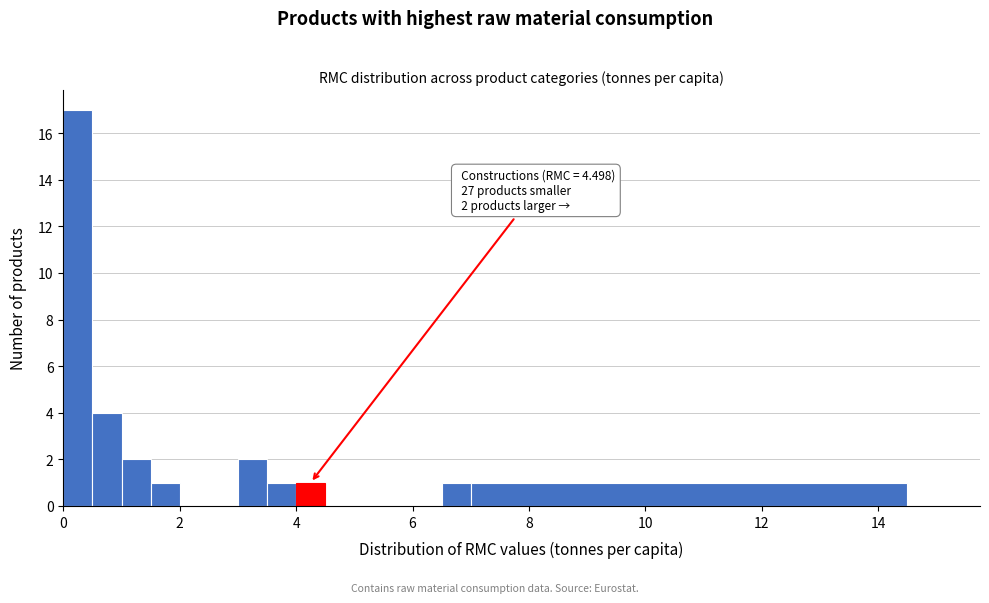

Read against the x-axis, roughly where is the centre of the tallest bar?

0.2